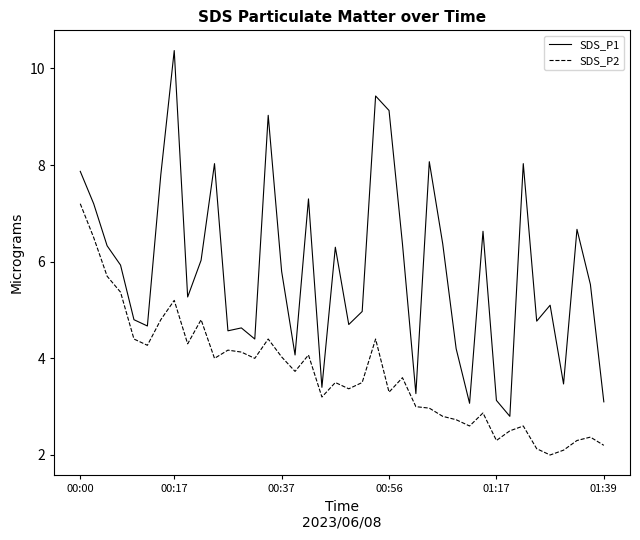

What is the difference between the maximum and minimum values in the SDS_P2 series?

5.2